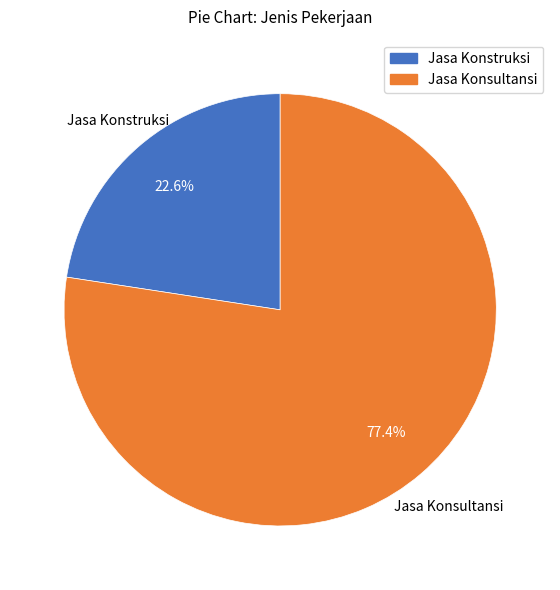

What is the ratio of the value at Jasa Konsultansi to the value at Jasa Konstruksi?

3.4